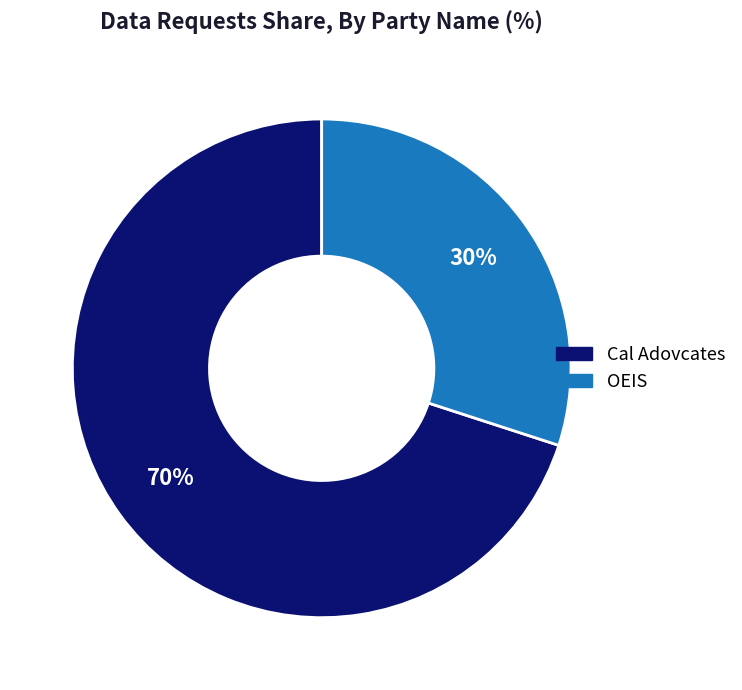

How many segments does this pie chart have?

2